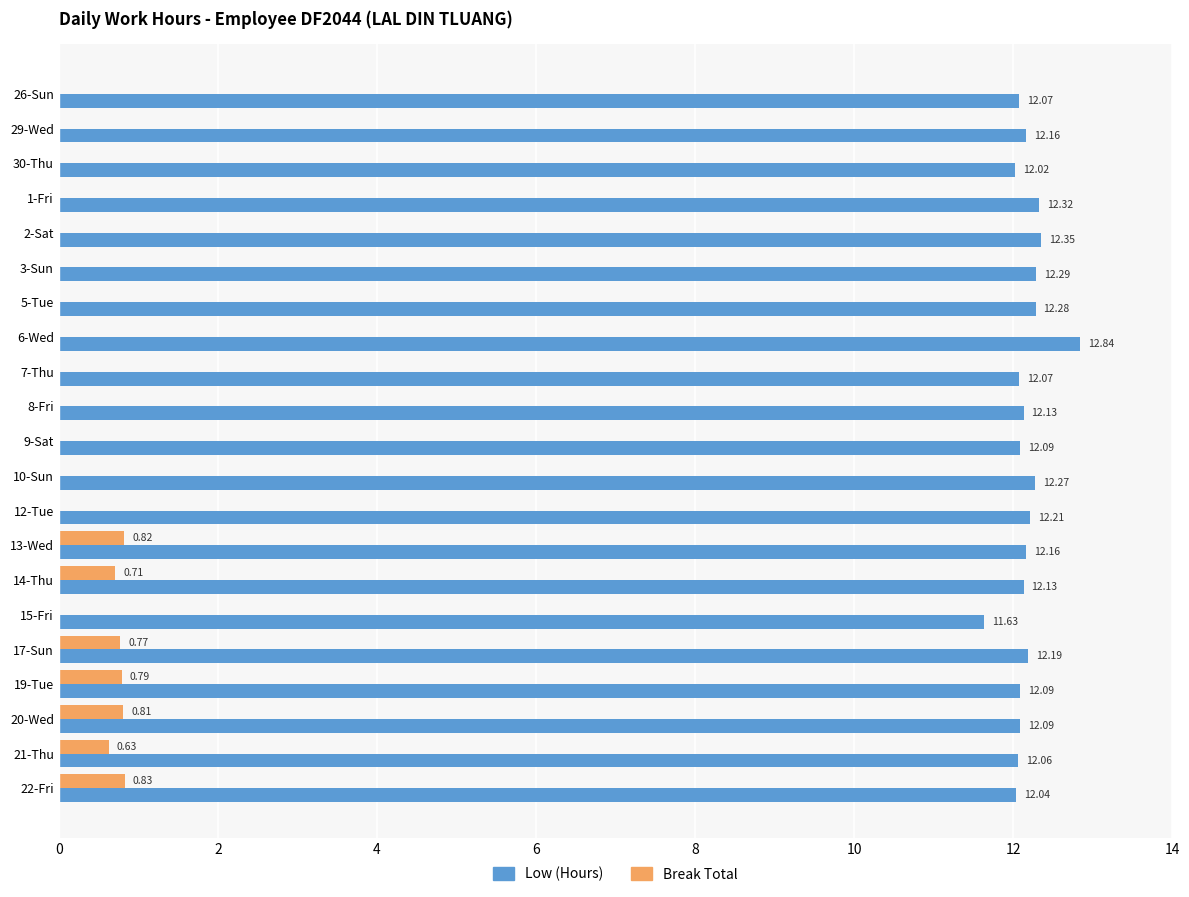

What is the average value of the Low (Hours) series?

12.2